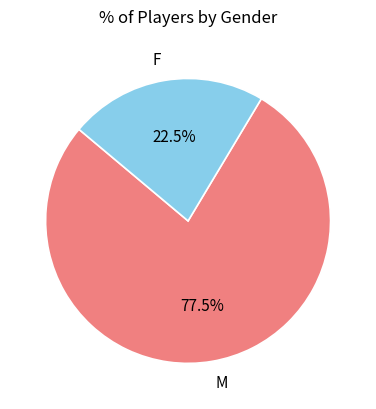

Combined, do M and F account for over 50%?

Yes